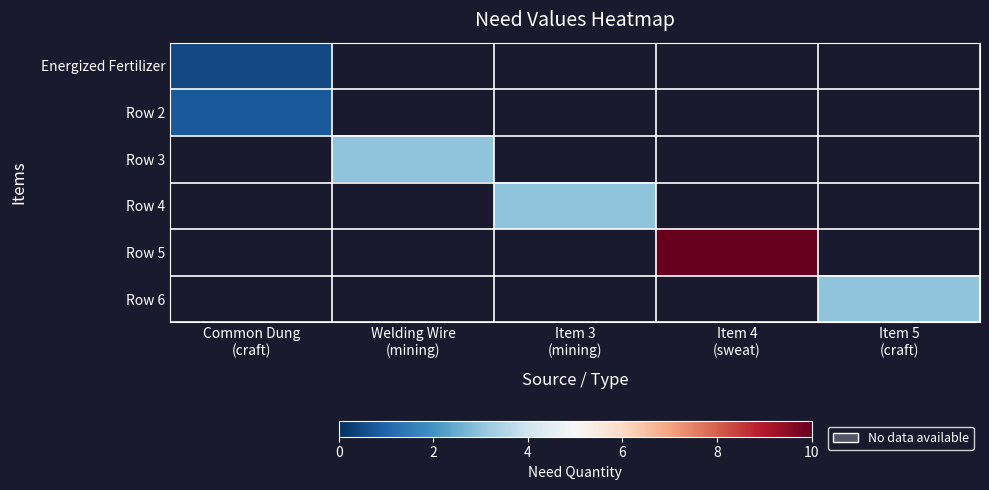

Which has a higher value, Common Dung
(craft) or Item 4
(sweat)?

Item 4
(sweat)